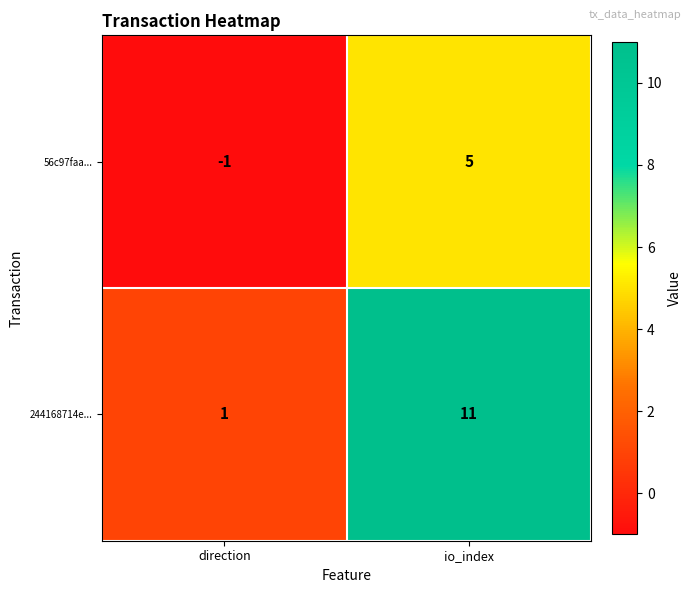

How many data points does each series have?

2